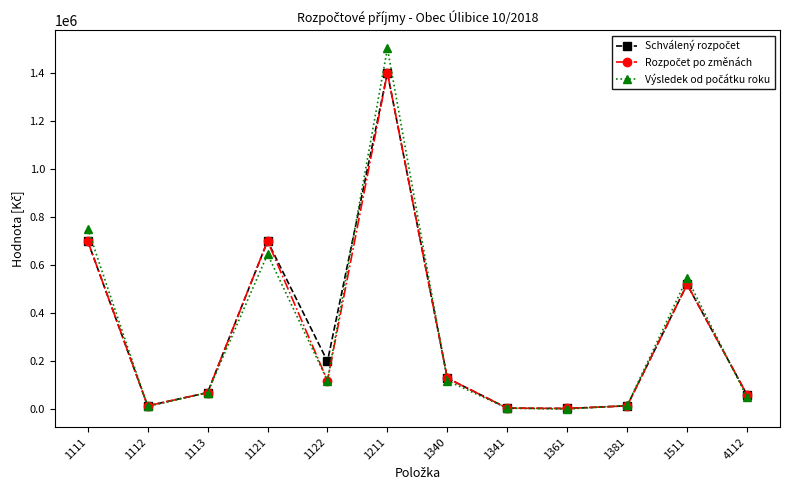

How many categories are shown in the chart?

12